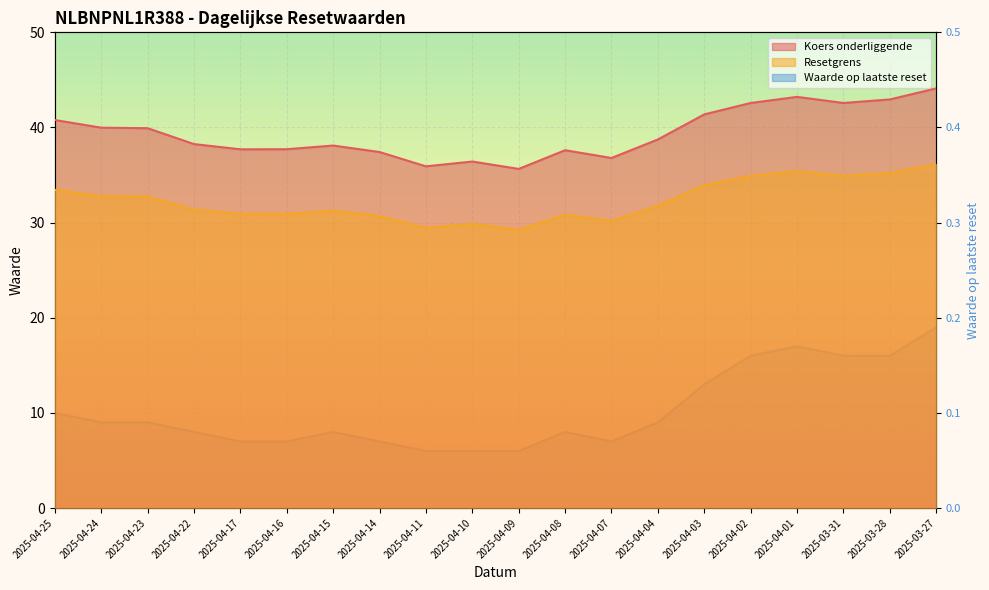

What is the difference between the maximum and minimum values in the Resetgrens series?

6.9